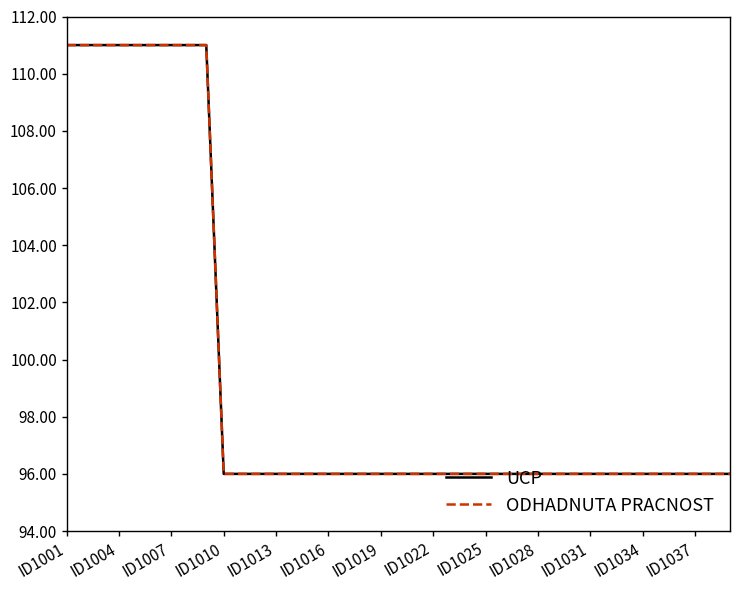

Which series has the widest spread of values?

ODHADNUTA PRACNOST